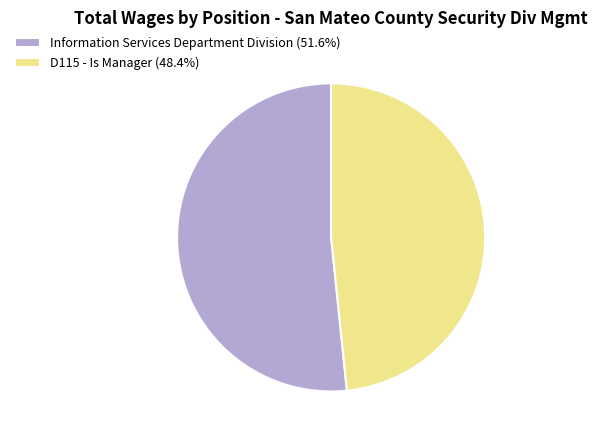

Count the number of slices in the pie.

2